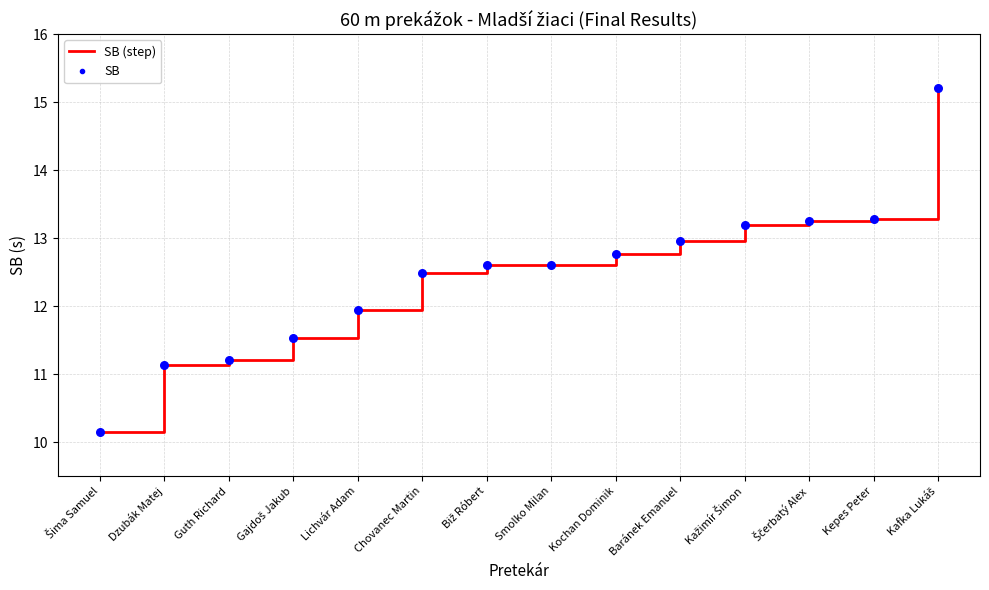

What is the ratio of the value at Smolko Milan to the value at Kochan Dominik?

1.0